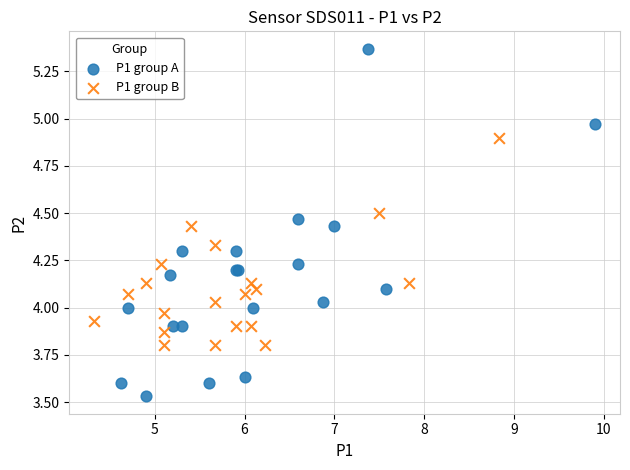

Which series reaches the maximum Y coordinate?

P1 group A